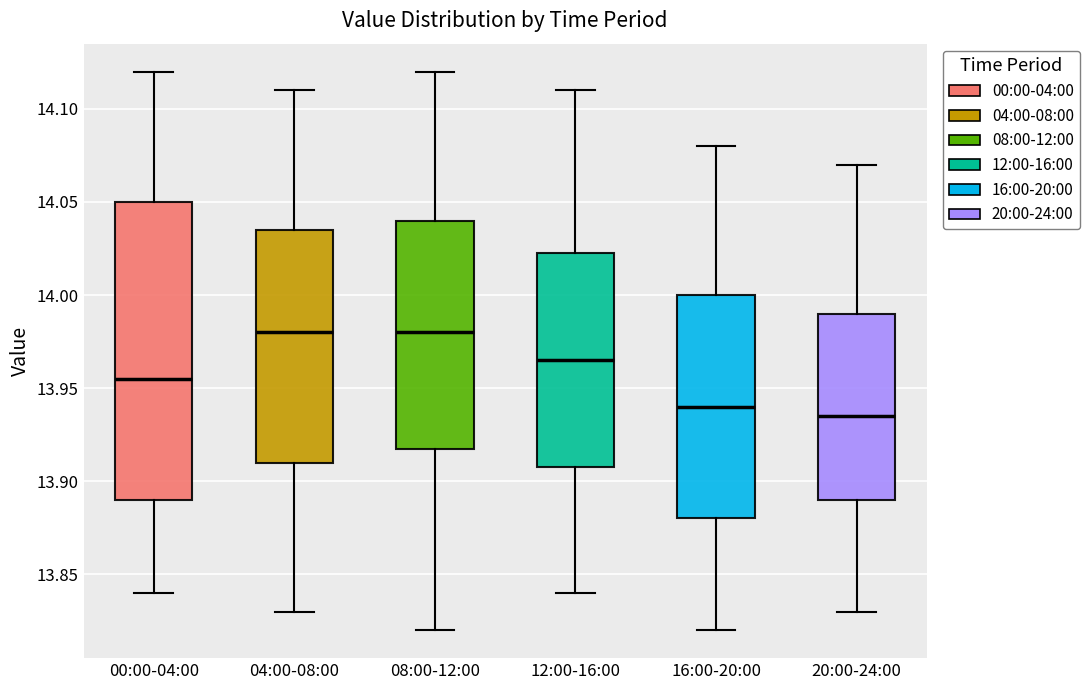

Reading left to right, read every box against the y-axis: the position of its median line, the range the box covers, and the ends of its whiskers. The values are not printed on the chart, so give them approximately, as read against the axis.

00:00-04:00: median 13.955, box 13.890 to 14.050, whiskers 13.840 to 14.120
04:00-08:00: median 13.980, box 13.910 to 14.035, whiskers 13.830 to 14.110
08:00-12:00: median 13.980, box 13.920 to 14.040, whiskers 13.820 to 14.120
12:00-16:00: median 13.965, box 13.910 to 14.025, whiskers 13.840 to 14.110
16:00-20:00: median 13.940, box 13.880 to 14.000, whiskers 13.820 to 14.080
20:00-24:00: median 13.935, box 13.890 to 13.990, whiskers 13.830 to 14.070